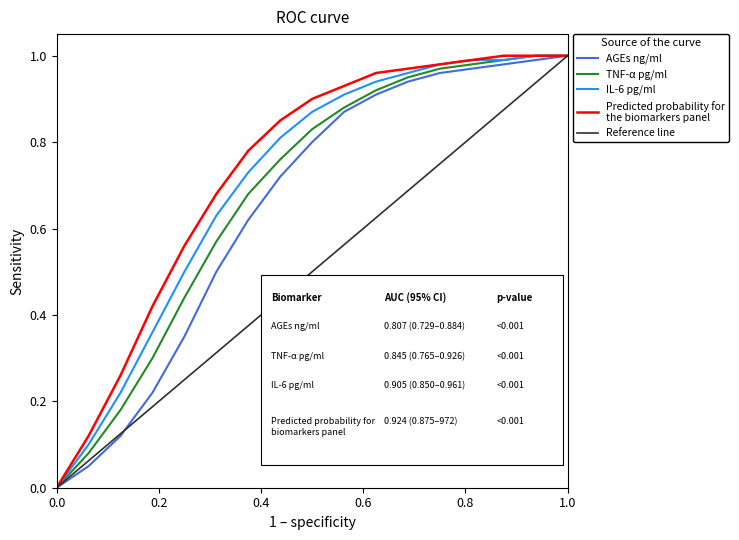

The value of Predicted probability for
the biomarkers panel at 8 is 1.5. True or false?

False